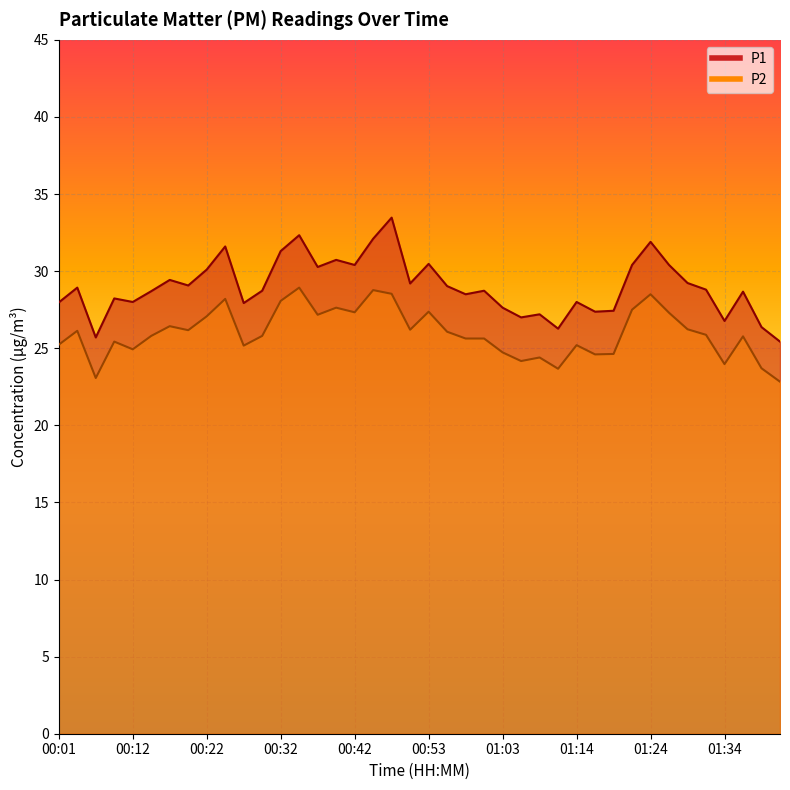

Where does the P2 series first go above 25?

00:01